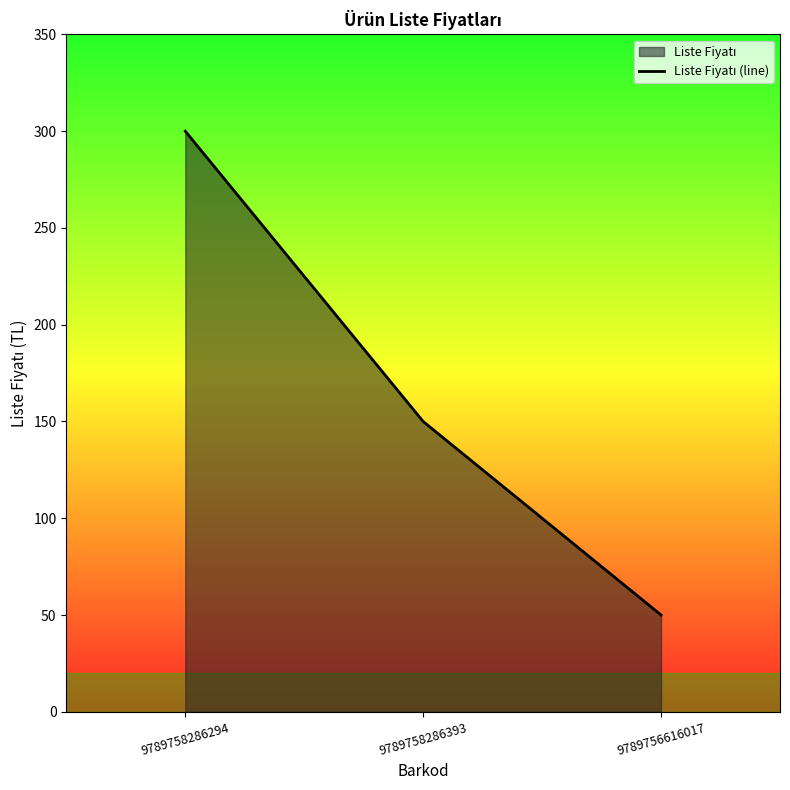

What is the sum of all values?

500